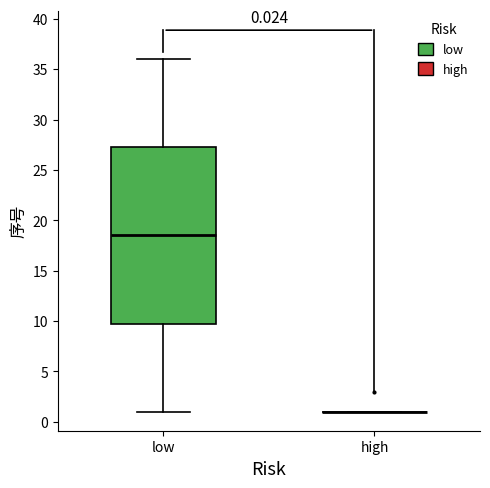

Which box is the tallest, from its lower edge to its upper edge?

low